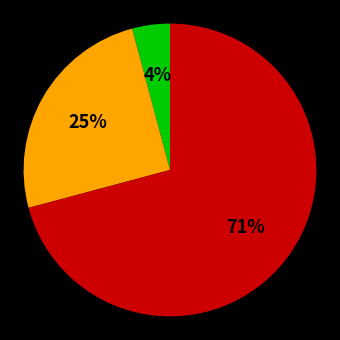

Count the number of slices in the pie.

3